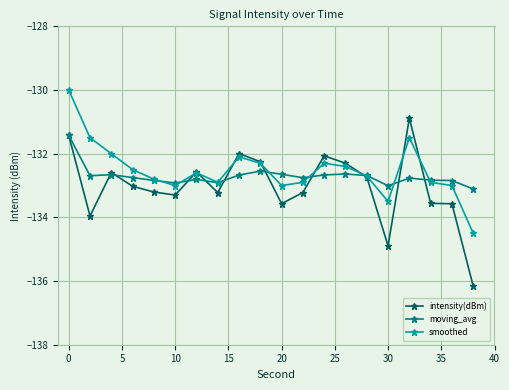

True or false: moving_avg and smoothed cross at least once.

True